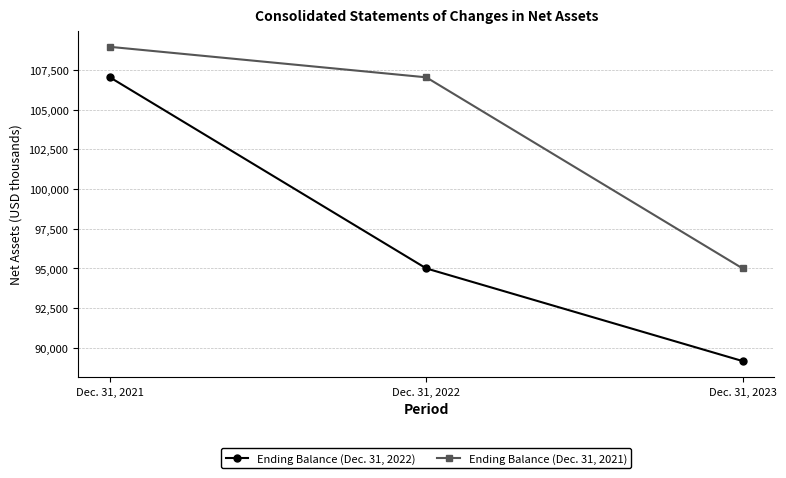

How many lines are shown in the chart?

2